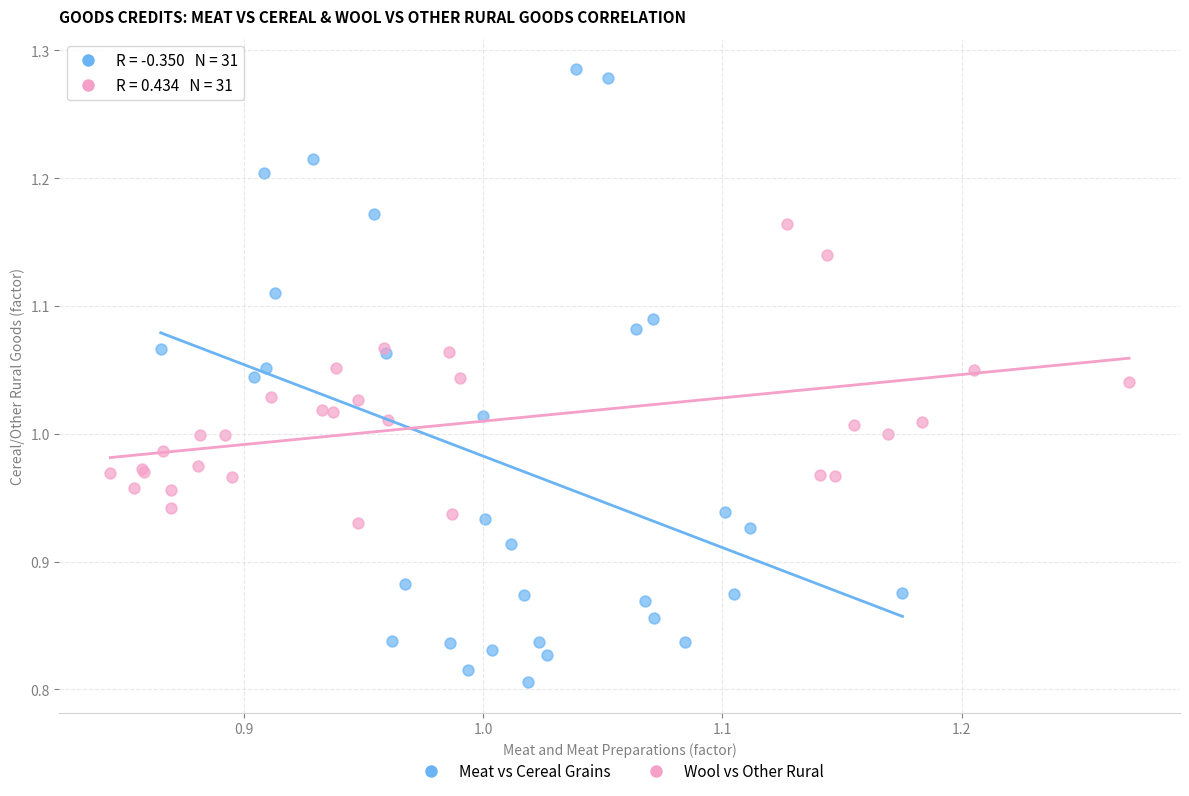

Which series has the largest Y range (max minus min)?

Meat vs Cereal Grains